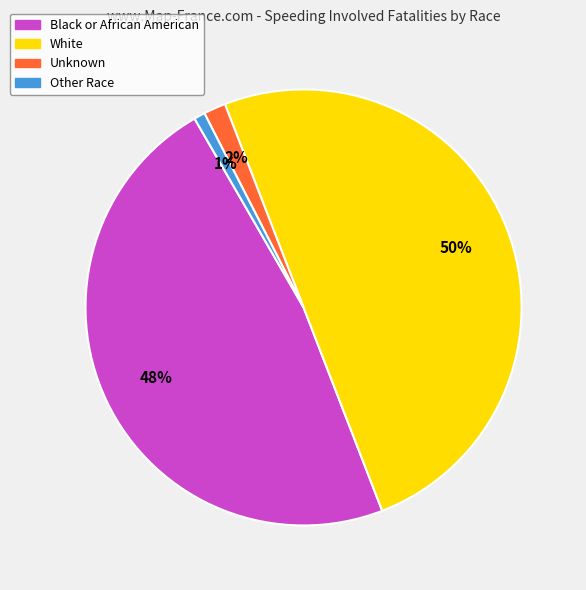

Is the sum of Other Race and Black or African American greater than half?

No